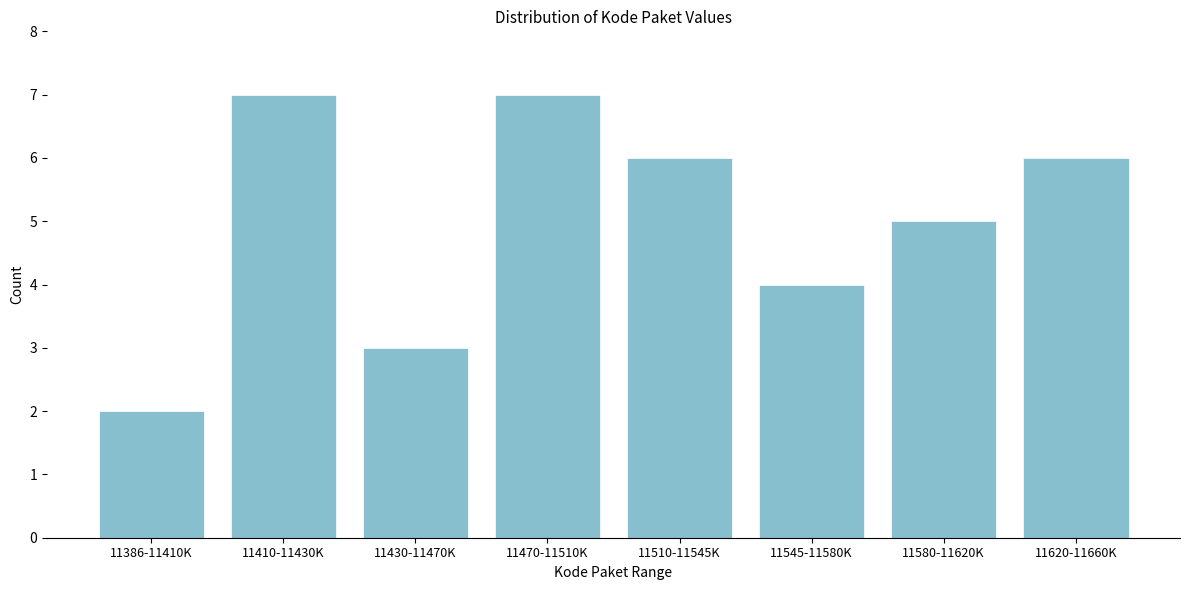

Reading right to left, list all the values displayed in this chart.

11620-11660K=6	11580-11620K=5	11545-11580K=4	11510-11545K=6	11470-11510K=7	11430-11470K=3	11410-11430K=7	11386-11410K=2